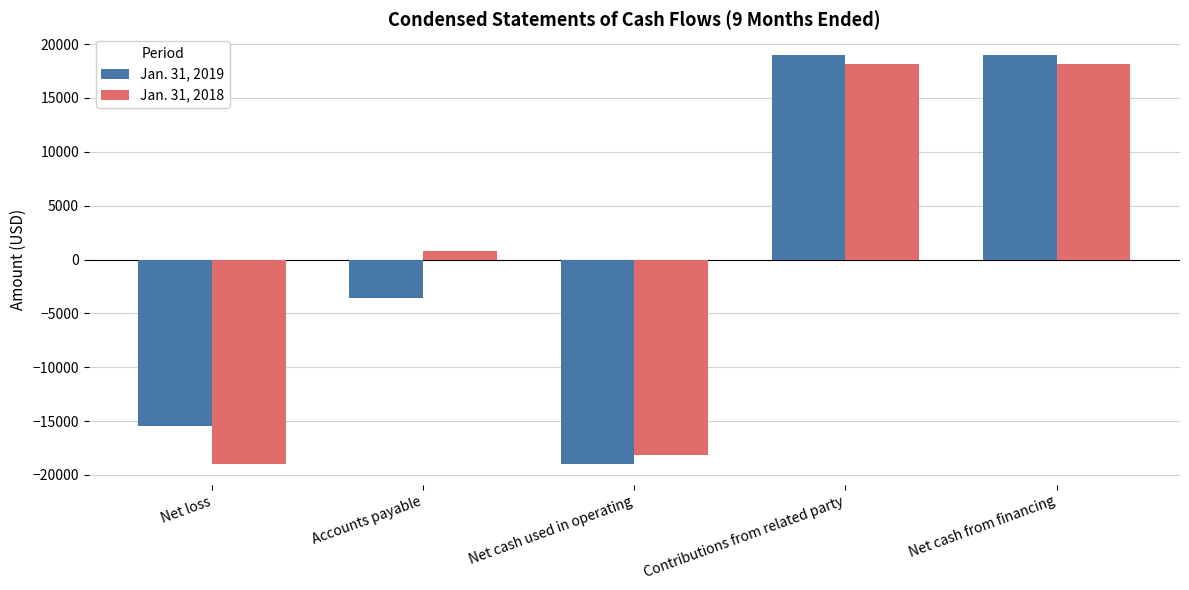

At which label is Jan. 31, 2019 closest to 0?

Accounts payable